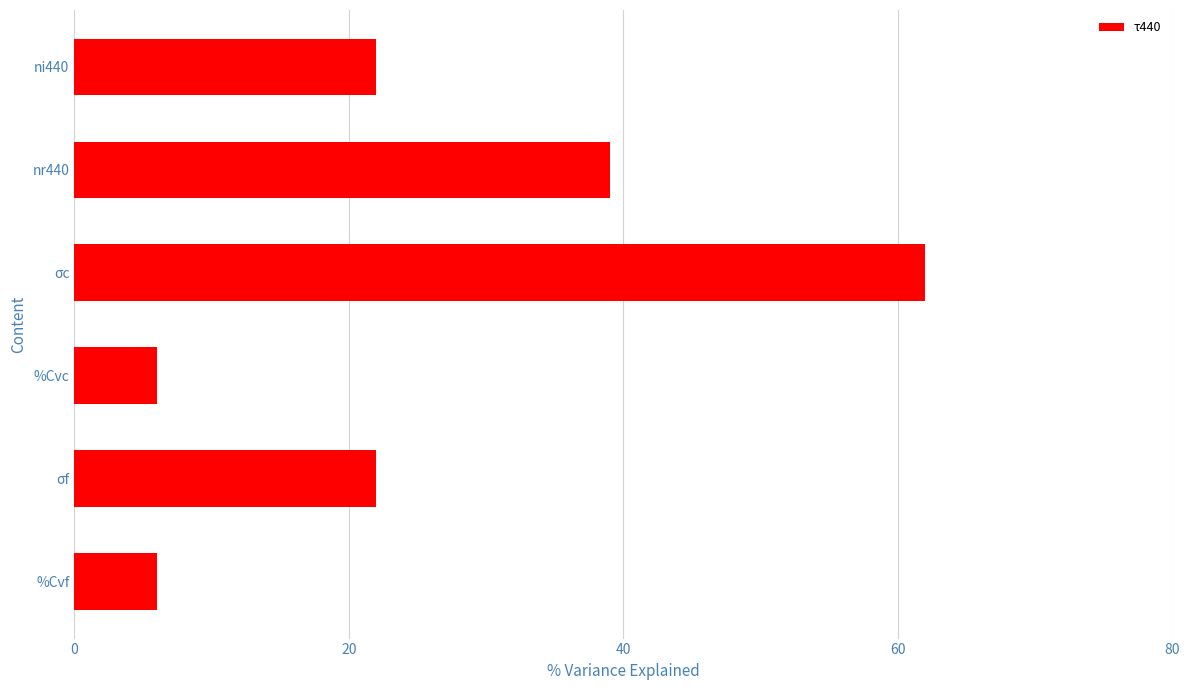

What is the sum of all values?

157